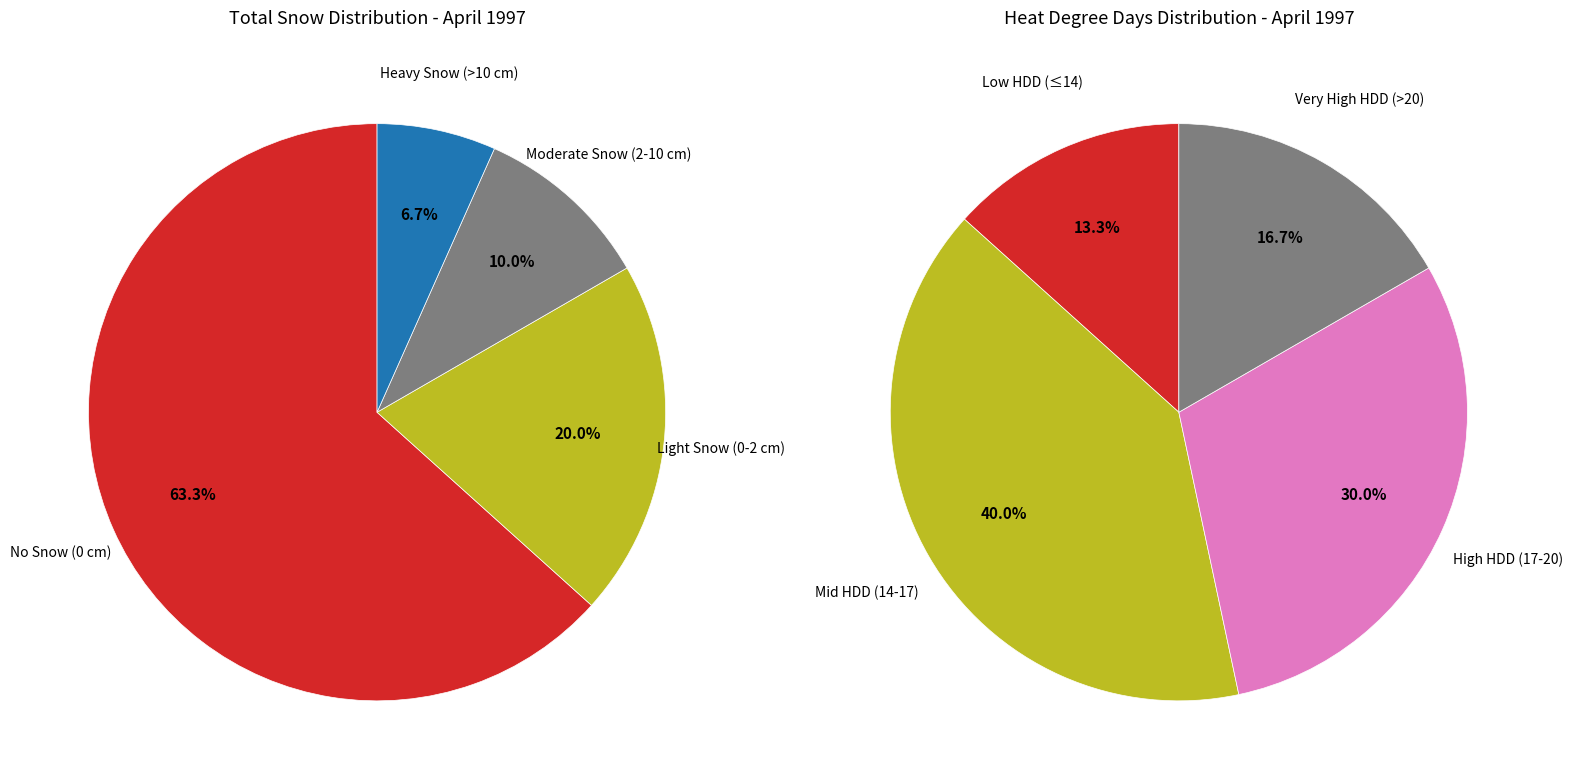

Is there any slice that represents more than half of the pie?

Yes